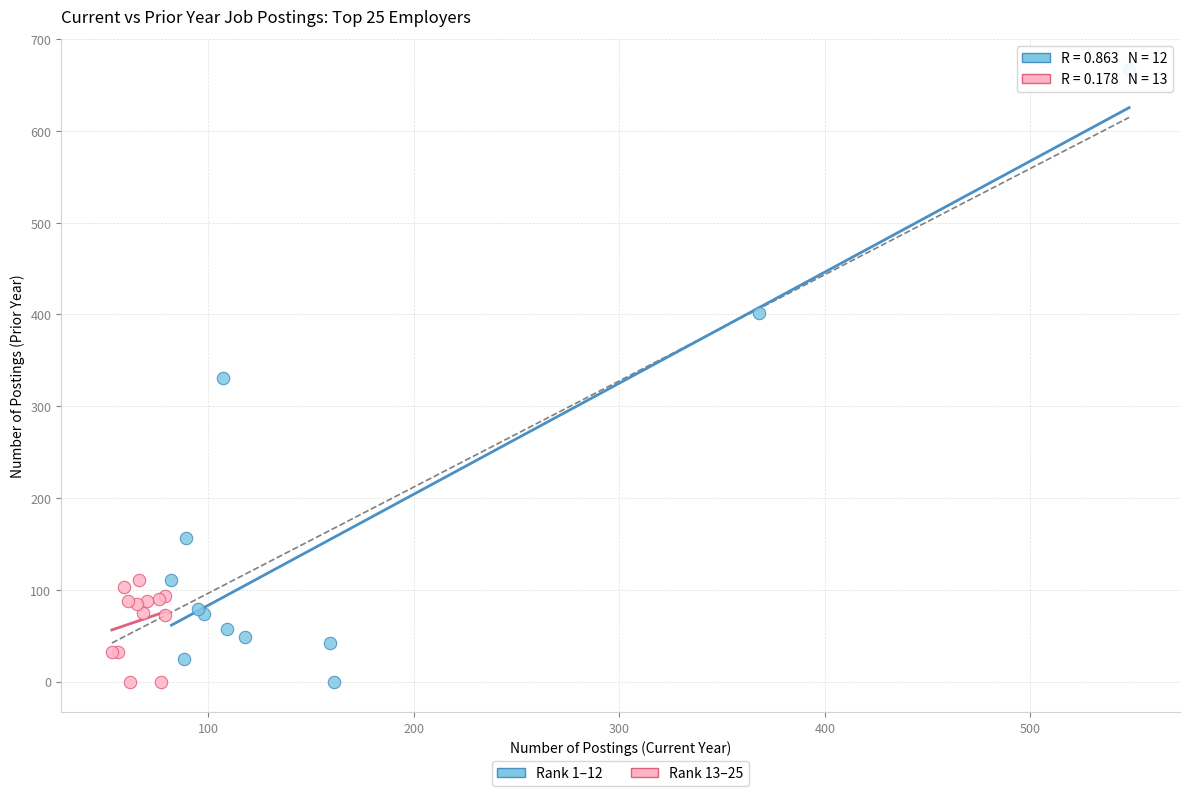

Which series has the largest Y range (max minus min)?

Rank 1–12